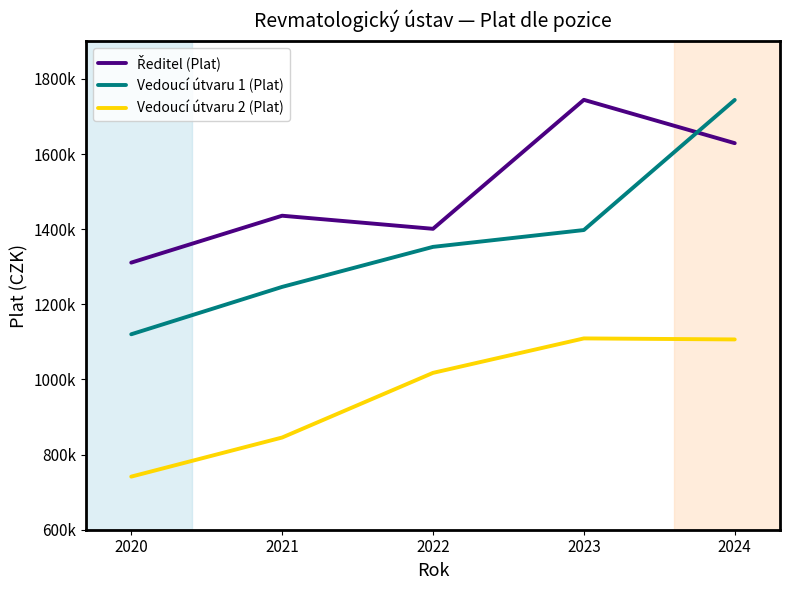

The value of Vedoucí útvaru 2 (Plat) at 2024 is 1529626. True or false?

False